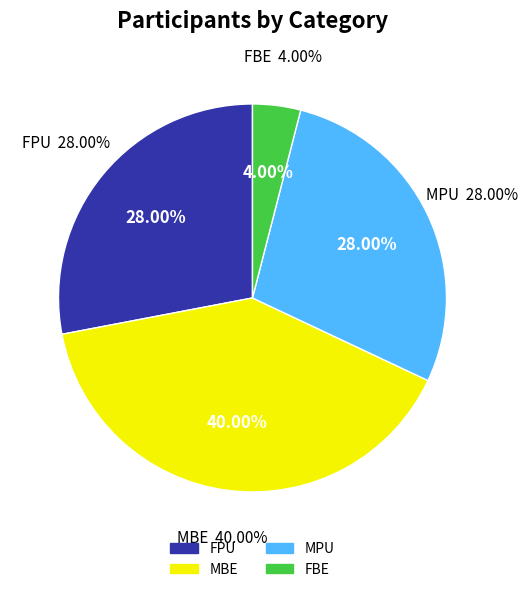

Is the sum of MBE and MPU greater than half?

Yes